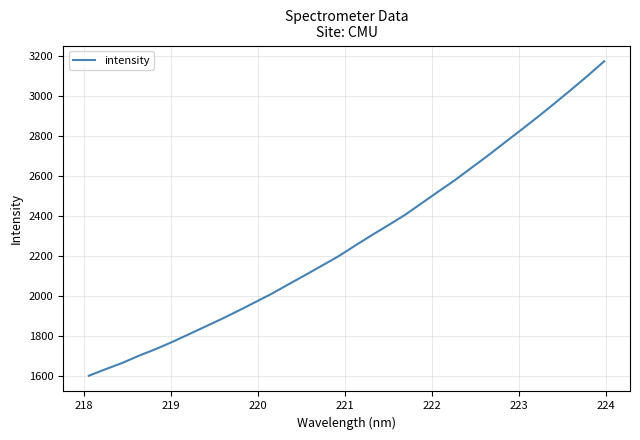

What is the difference between the maximum and minimum values?

1570.5